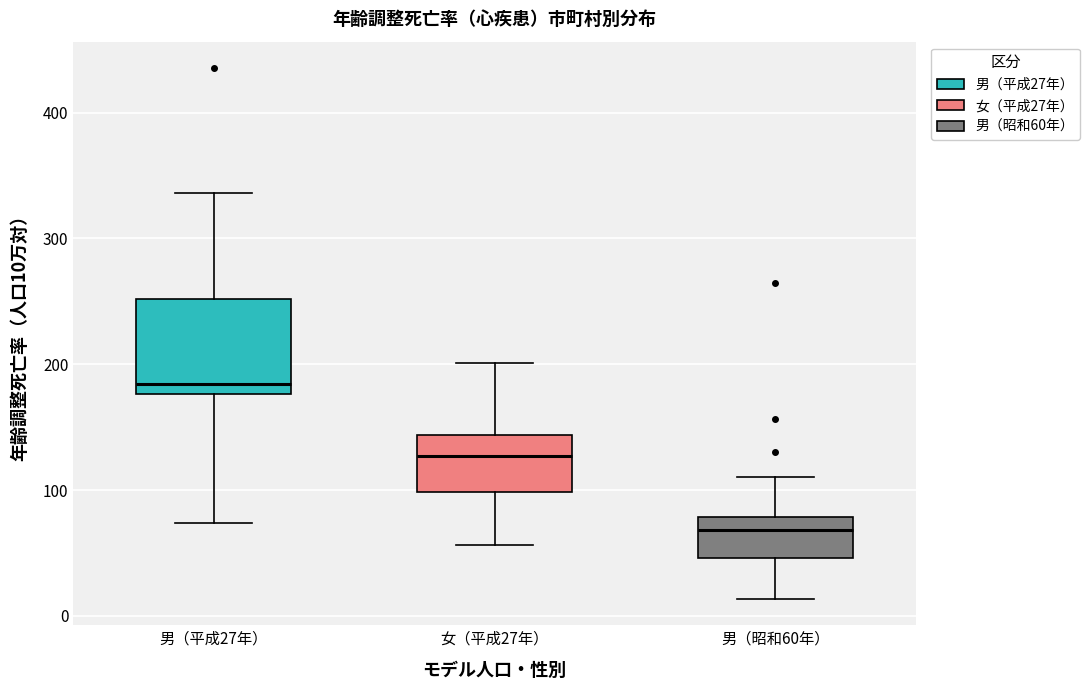

Reading left to right, transcribe this box plot: for each box, give where its median line is, the range the box spans, and where its two whiskers end, as read against the y-axis. The values are not printed on the chart, so give them approximately, as read against the axis.

男（平成27年）: median 180 (just above the box's lower edge), box 180 to 250, whiskers 70 to 340
女（平成27年）: median 130, box 100 to 140, whiskers 60 to 200
男（昭和60年）: median 70, box 50 to 80, whiskers 10 to 110